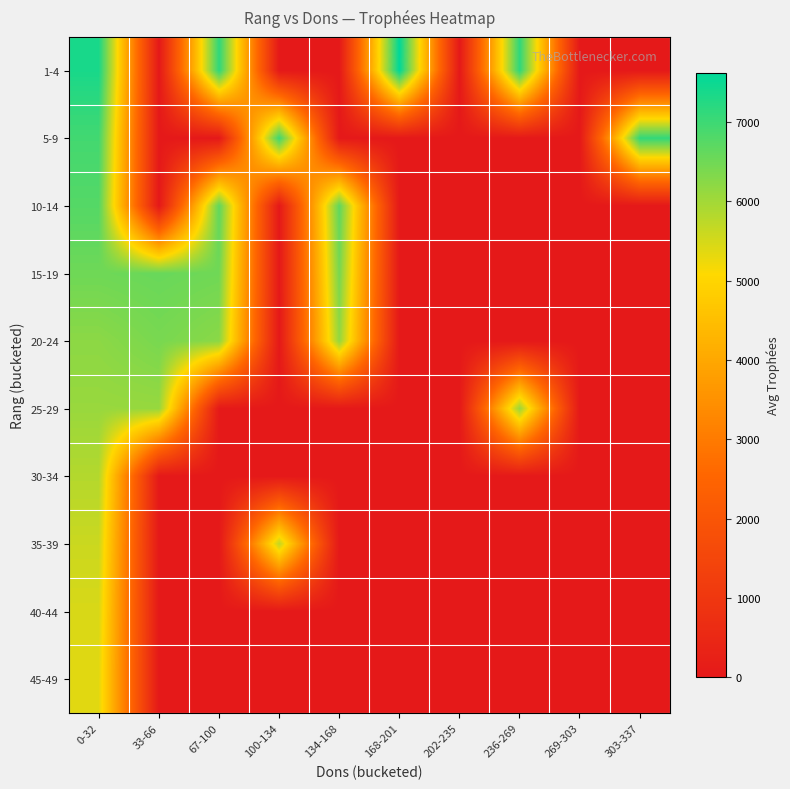

Rank the series by their maximum value, from highest to lowest.

1-4, 5-9, 10-14, 15-19, 20-24, 25-29, 30-34, 35-39, 40-44, 45-49